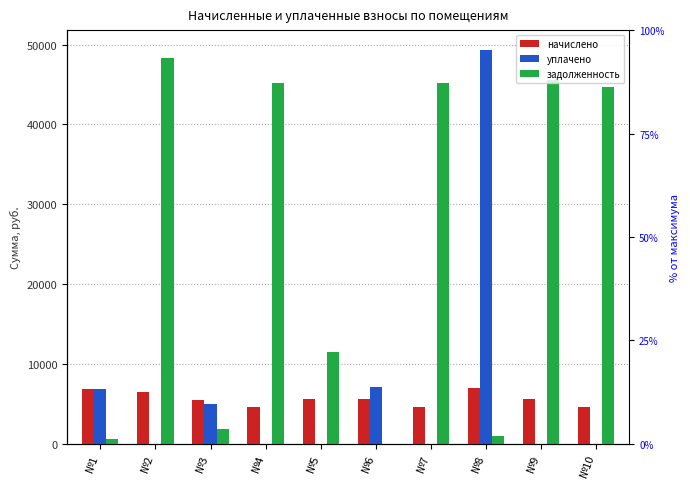

How many values in the задолженность series are below 44649?

5